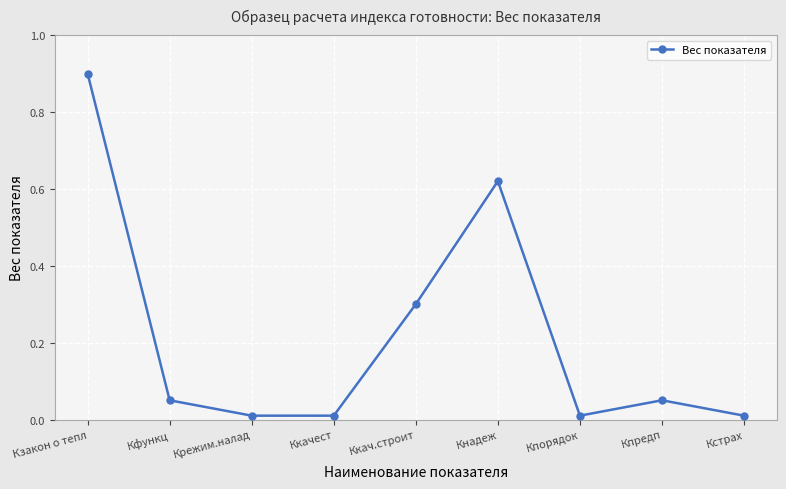

At which category does the data reach its first local peak?

Кнадеж